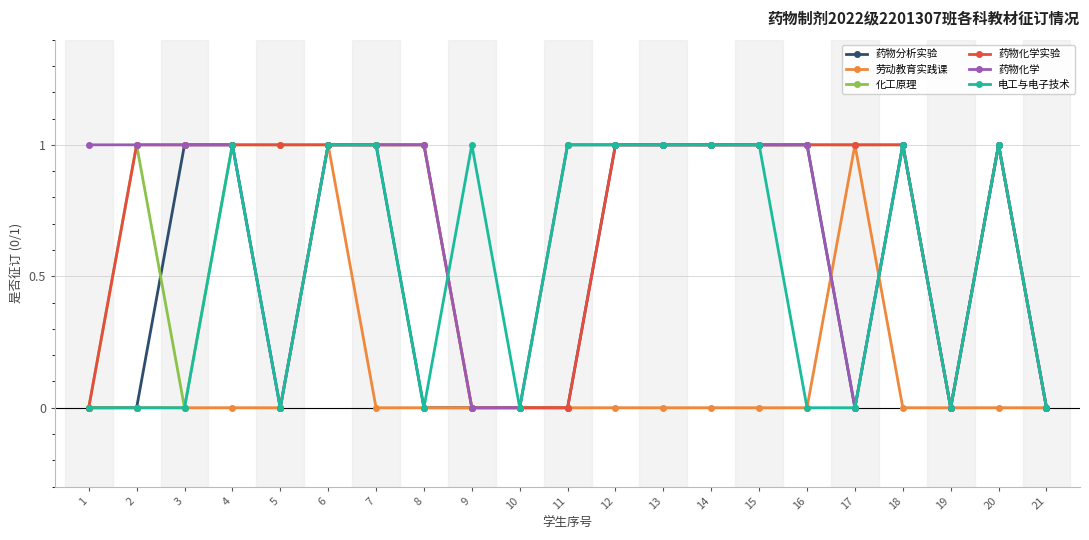

Does the chart have visible grid lines?

Yes